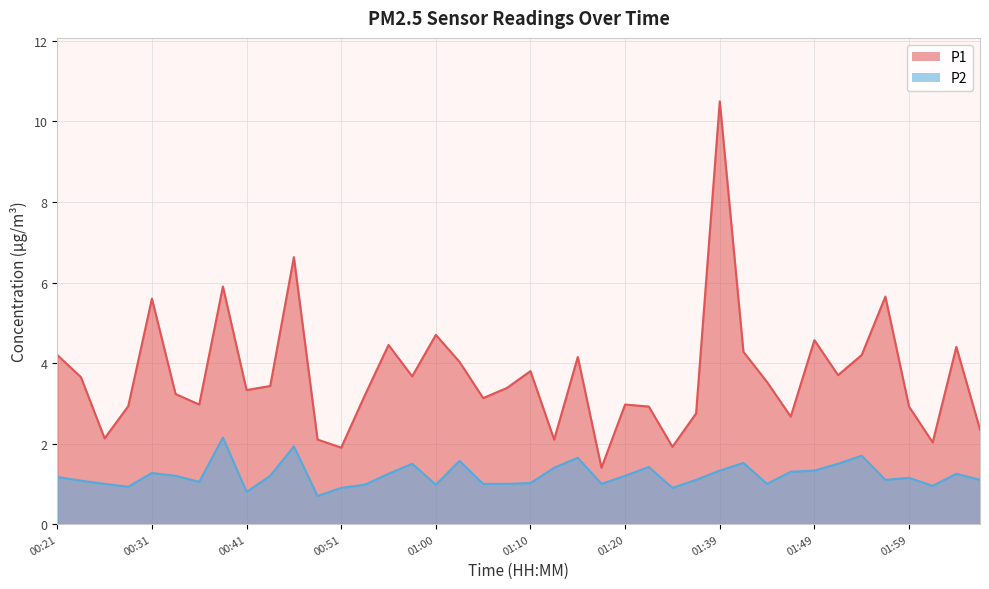

Which series has the largest total across all categories?

P1